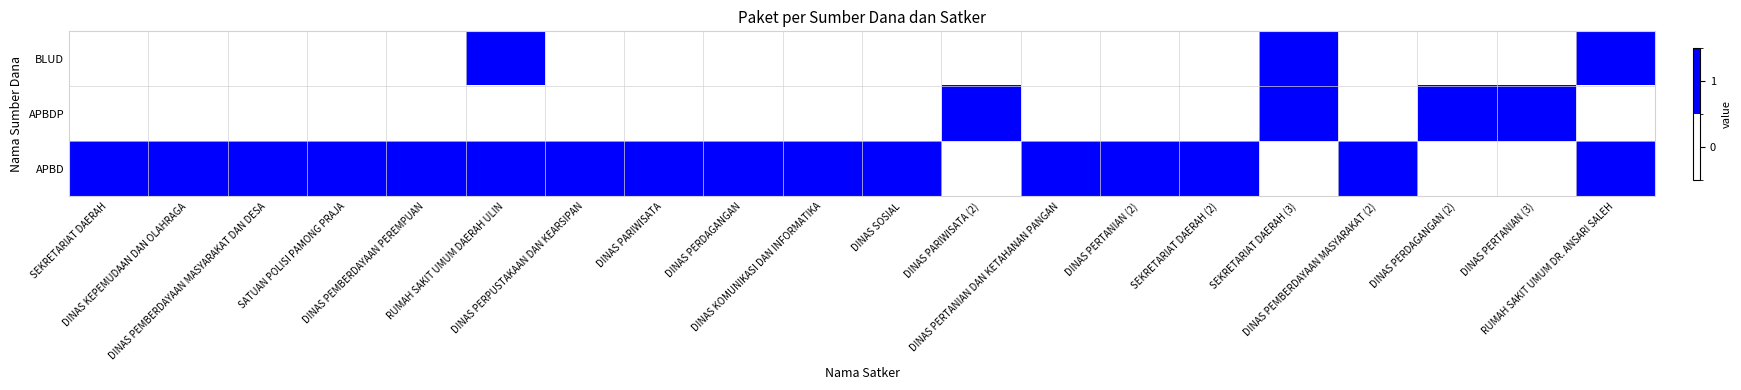

Reading left to right, extract all data points from this chart.

APBD: SEKRETARIAT DAERAH=1	DINAS KEPEMUDAAN DAN OLAHRAGA=1	DINAS PEMBERDAYAAN MASYARAKAT DAN DESA=1	SATUAN POLISI PAMONG PRAJA=1	DINAS PEMBERDAYAAN PEREMPUAN=1	RUMAH SAKIT UMUM DAERAH ULIN=1	DINAS PERPUSTAKAAN DAN KEARSIPAN=1	DINAS PARIWISATA=1	DINAS PERDAGANGAN=1	DINAS KOMUNIKASI DAN INFORMATIKA=1	DINAS SOSIAL=1	DINAS PARIWISATA (2)=0	DINAS PERTANIAN DAN KETAHANAN PANGAN=1	DINAS PERTANIAN (2)=1	SEKRETARIAT DAERAH (2)=1	SEKRETARIAT DAERAH (3)=0	DINAS PEMBERDAYAAN MASYARAKAT (2)=1	DINAS PERDAGANGAN (2)=0	DINAS PERTANIAN (3)=0	RUMAH SAKIT UMUM DR. ANSARI SALEH=1
APBDP: SEKRETARIAT DAERAH=0	DINAS KEPEMUDAAN DAN OLAHRAGA=0	DINAS PEMBERDAYAAN MASYARAKAT DAN DESA=0	SATUAN POLISI PAMONG PRAJA=0	DINAS PEMBERDAYAAN PEREMPUAN=0	RUMAH SAKIT UMUM DAERAH ULIN=0	DINAS PERPUSTAKAAN DAN KEARSIPAN=0	DINAS PARIWISATA=0	DINAS PERDAGANGAN=0	DINAS KOMUNIKASI DAN INFORMATIKA=0	DINAS SOSIAL=0	DINAS PARIWISATA (2)=1	DINAS PERTANIAN DAN KETAHANAN PANGAN=0	DINAS PERTANIAN (2)=0	SEKRETARIAT DAERAH (2)=0	SEKRETARIAT DAERAH (3)=1	DINAS PEMBERDAYAAN MASYARAKAT (2)=0	DINAS PERDAGANGAN (2)=1	DINAS PERTANIAN (3)=1	RUMAH SAKIT UMUM DR. ANSARI SALEH=0
BLUD: SEKRETARIAT DAERAH=0	DINAS KEPEMUDAAN DAN OLAHRAGA=0	DINAS PEMBERDAYAAN MASYARAKAT DAN DESA=0	SATUAN POLISI PAMONG PRAJA=0	DINAS PEMBERDAYAAN PEREMPUAN=0	RUMAH SAKIT UMUM DAERAH ULIN=1	DINAS PERPUSTAKAAN DAN KEARSIPAN=0	DINAS PARIWISATA=0	DINAS PERDAGANGAN=0	DINAS KOMUNIKASI DAN INFORMATIKA=0	DINAS SOSIAL=0	DINAS PARIWISATA (2)=0	DINAS PERTANIAN DAN KETAHANAN PANGAN=0	DINAS PERTANIAN (2)=0	SEKRETARIAT DAERAH (2)=0	SEKRETARIAT DAERAH (3)=1	DINAS PEMBERDAYAAN MASYARAKAT (2)=0	DINAS PERDAGANGAN (2)=0	DINAS PERTANIAN (3)=0	RUMAH SAKIT UMUM DR. ANSARI SALEH=1